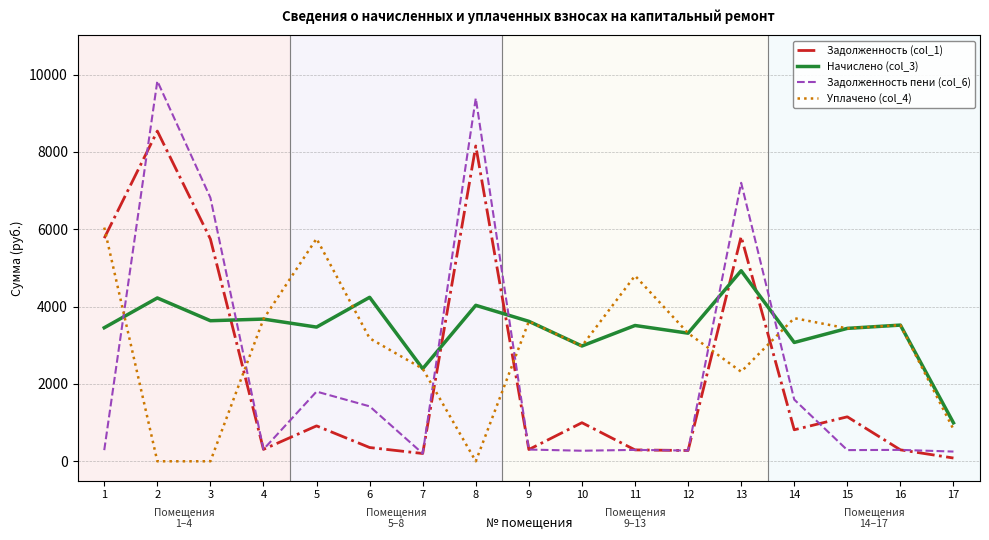

How many lines are shown in the chart?

4